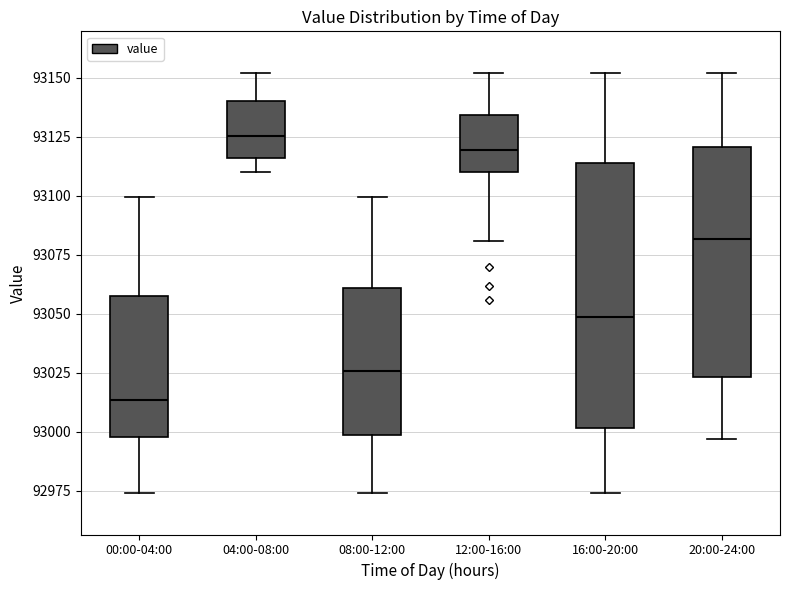

Which box is the tallest, from its lower edge to its upper edge?

16:00-20:00